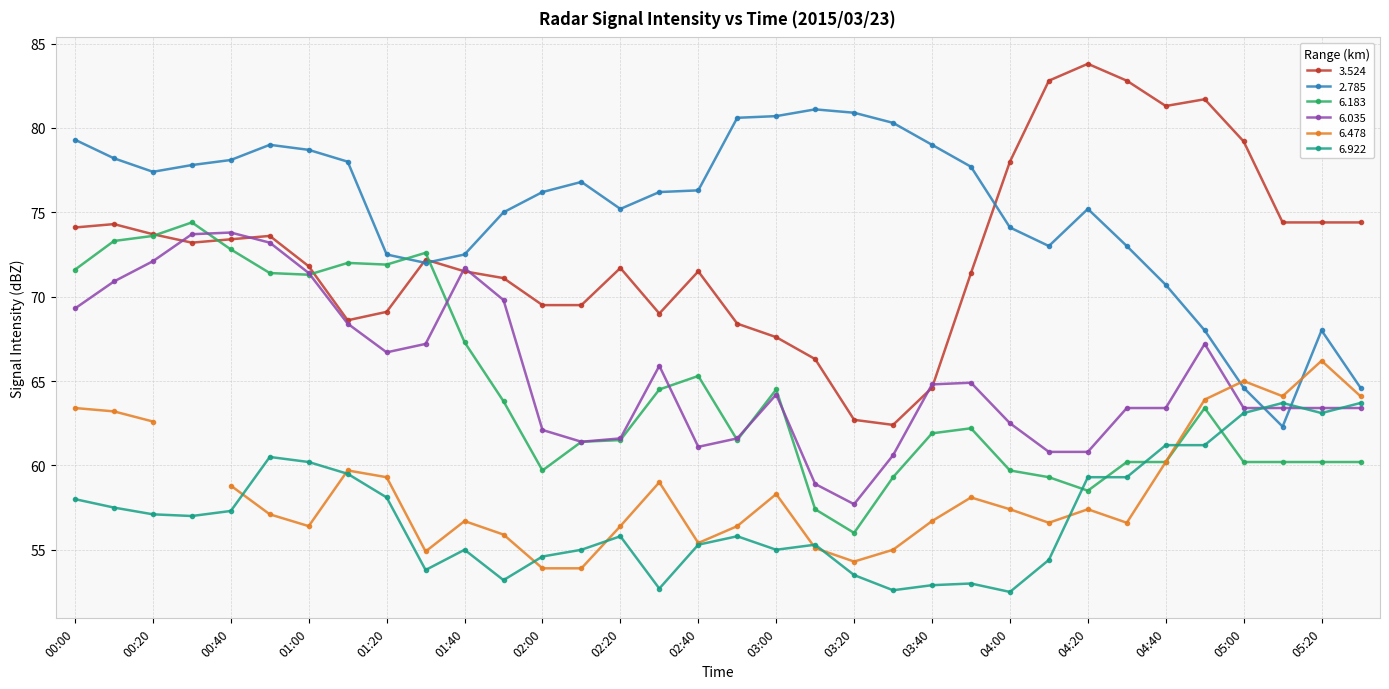

List the labels in order of 6.035 value, largest first.

00:40, 00:30, 00:50, 00:20, 01:40, 01:00, 00:10, 01:50, 00:00, 01:10, 01:30, 04:50, 01:20, 02:30, 03:50, 03:40, 03:00, 04:30, 04:40, 05:00, 05:10, 05:20, 05:30, 04:00, 02:00, 02:20, 02:50, 02:10, 02:40, 04:10, 04:20, 03:30, 03:10, 03:20